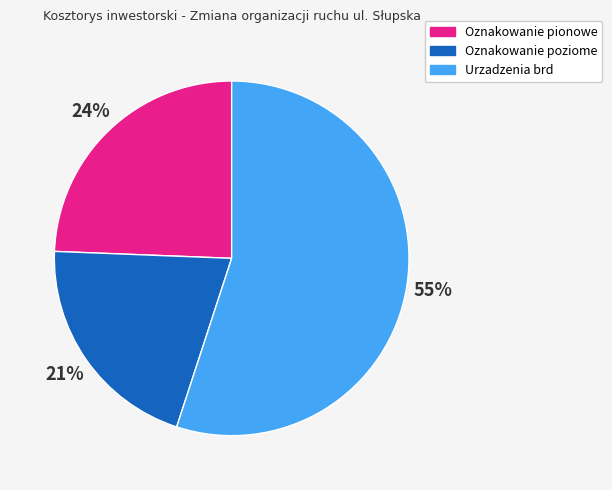

The Urzadzenia brd slice represents 41% of the pie. True or false?

False